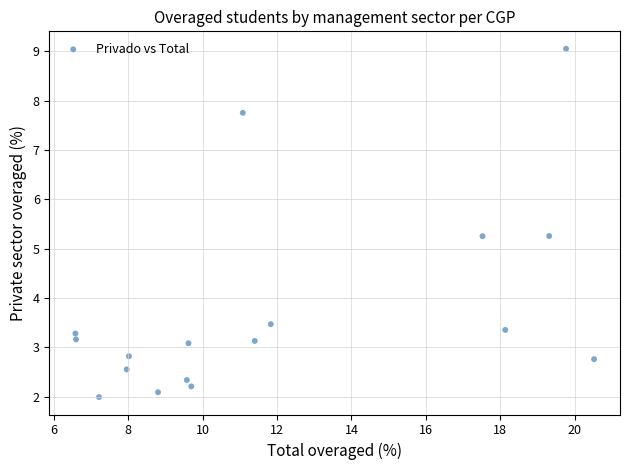

What is the range of Y values (max minus min)?

7.1